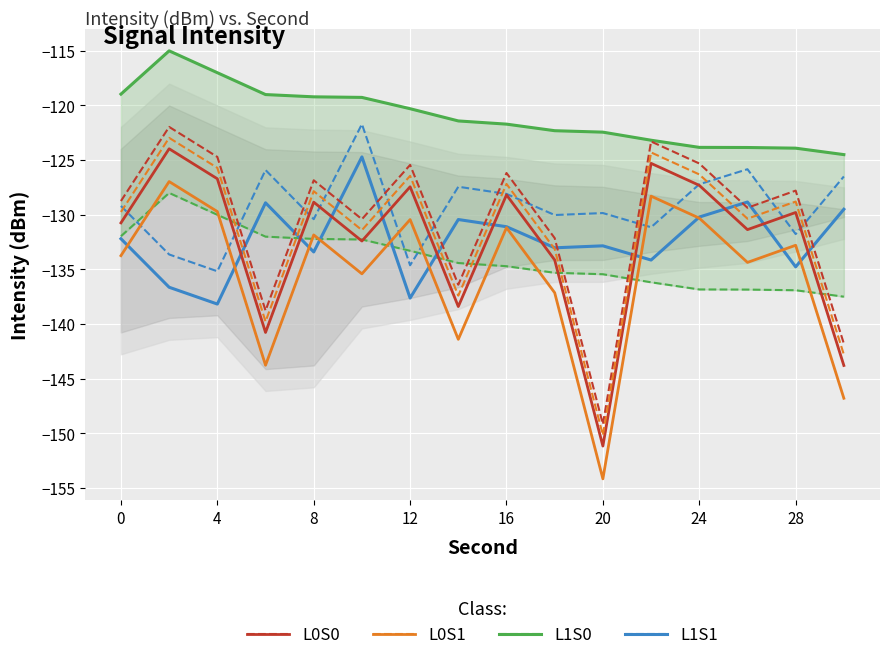

What is the average value of the L0S0 (mean intensity) series?

-132.5